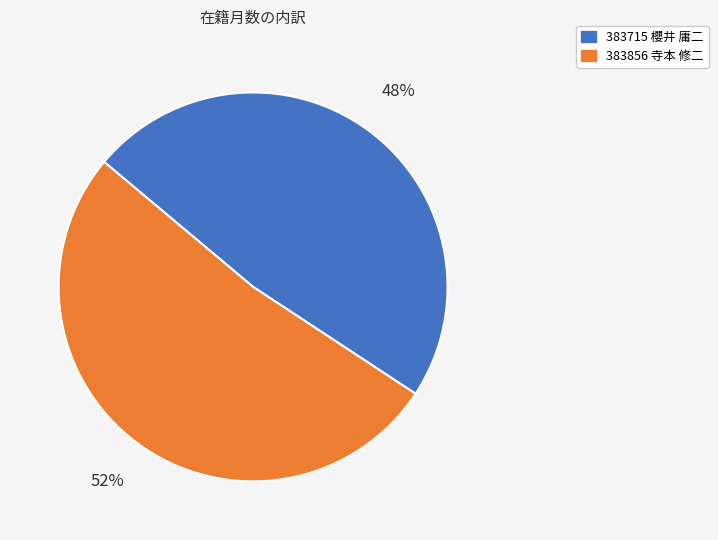

How many segments does this pie chart have?

2